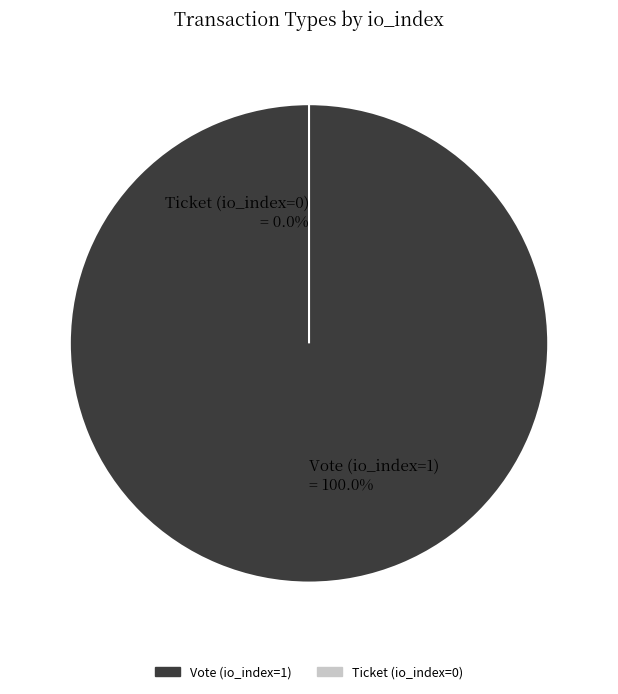

How many slices are in this pie chart?

2